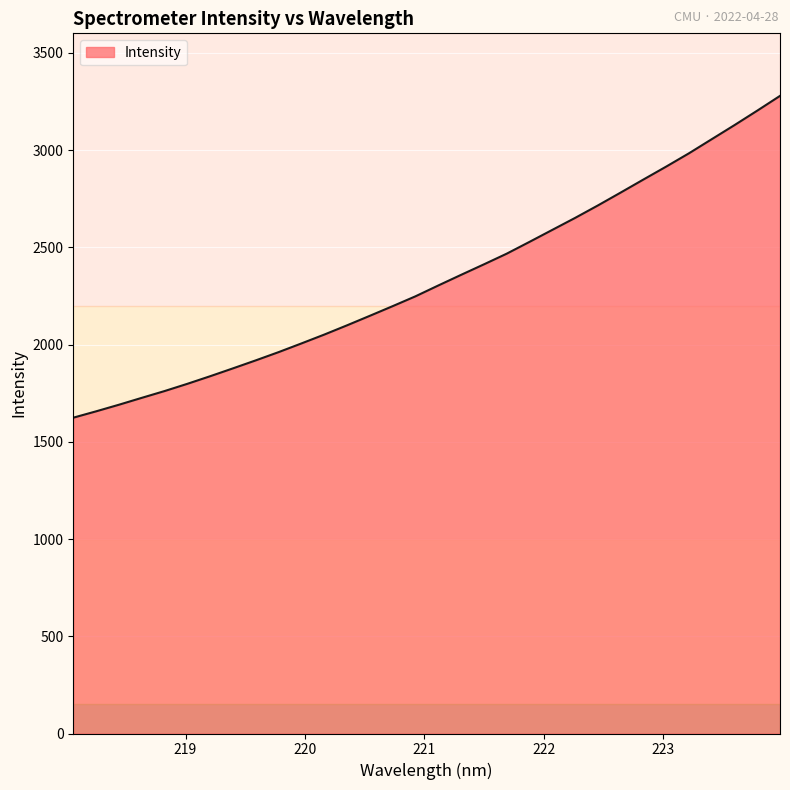

What is the difference between the maximum and minimum values?

1654.6